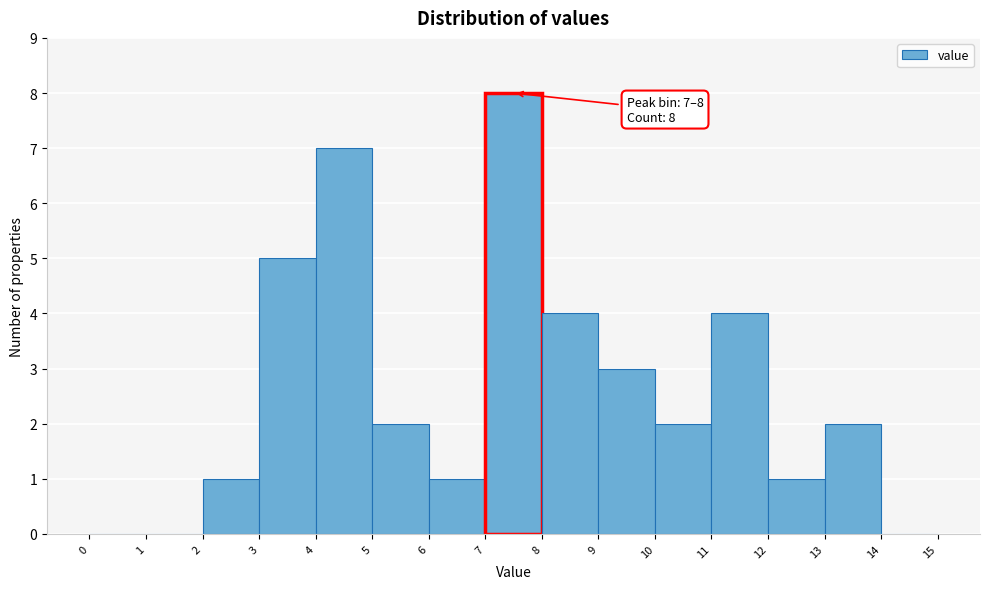

Over which range of the x-axis is the bar tallest?

7 to 8